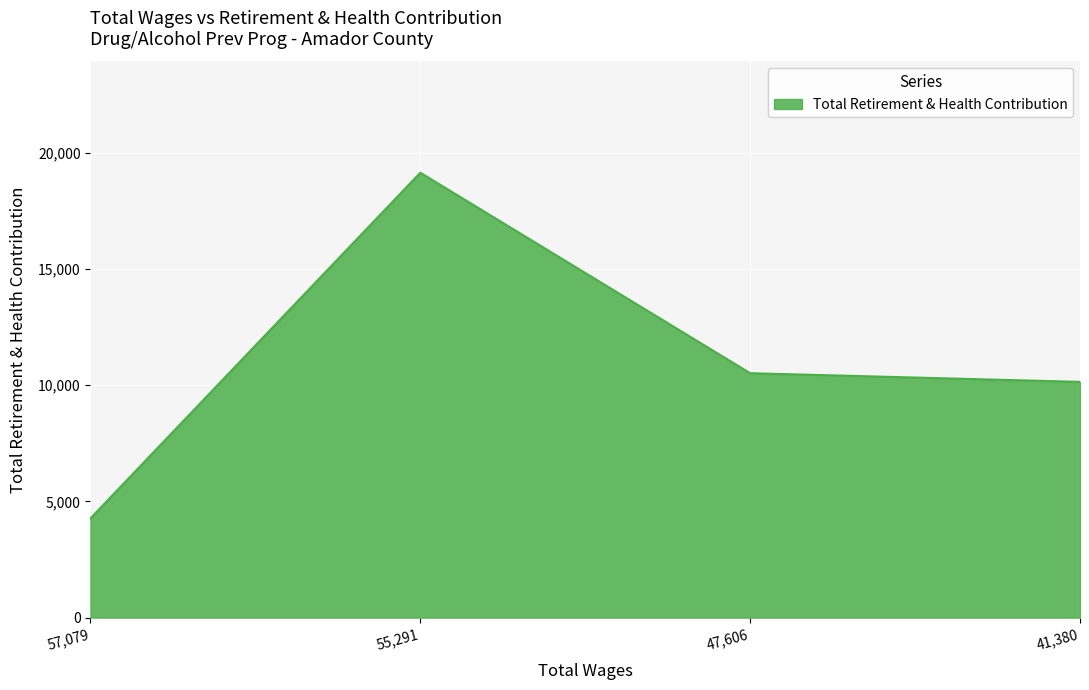

List the labels in order of value, smallest first.

57,079, 41,380, 47,606, 55,291